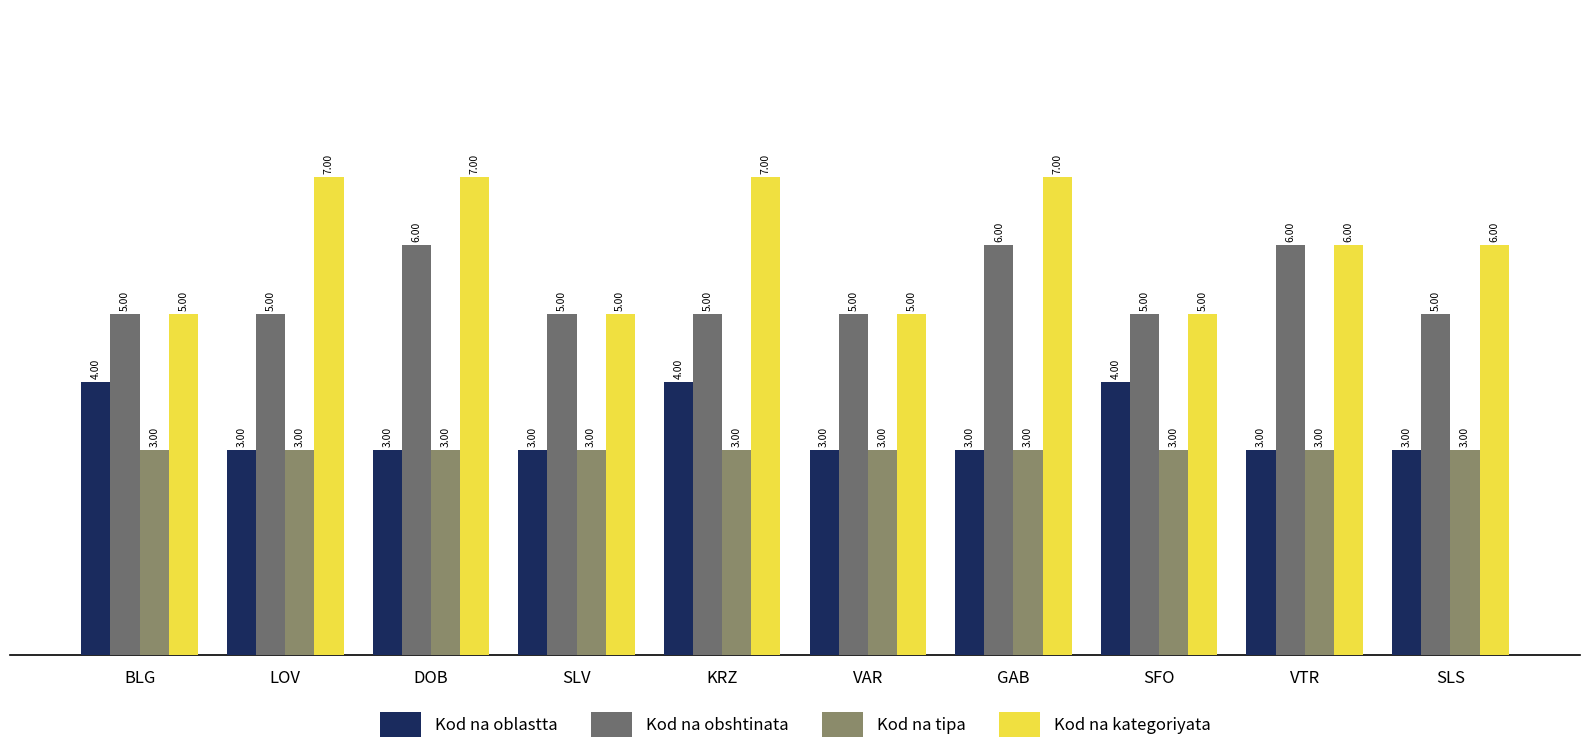

How many distinct data groups are displayed?

4